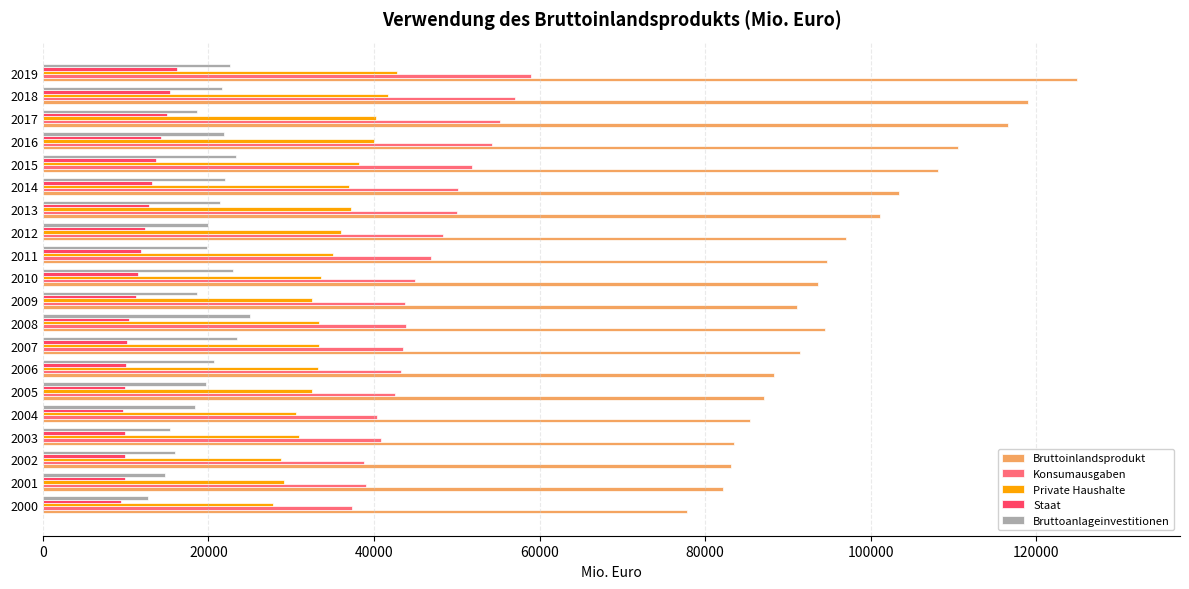

What is the difference between the second highest and second lowest values in the Bruttoinlandsprodukt series?

36802.4